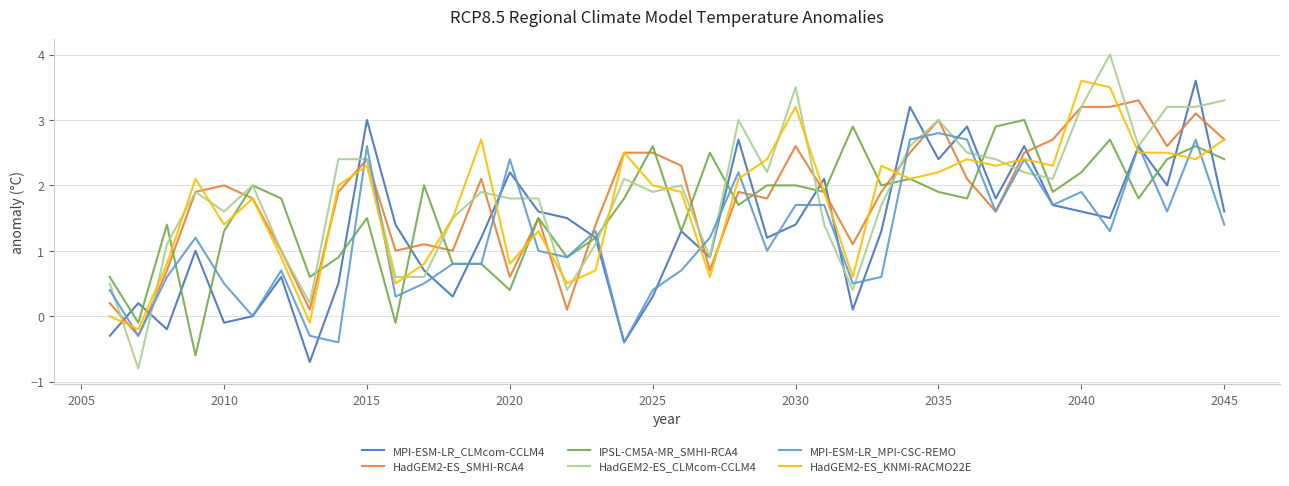

What is the greatest value displayed?

4.0